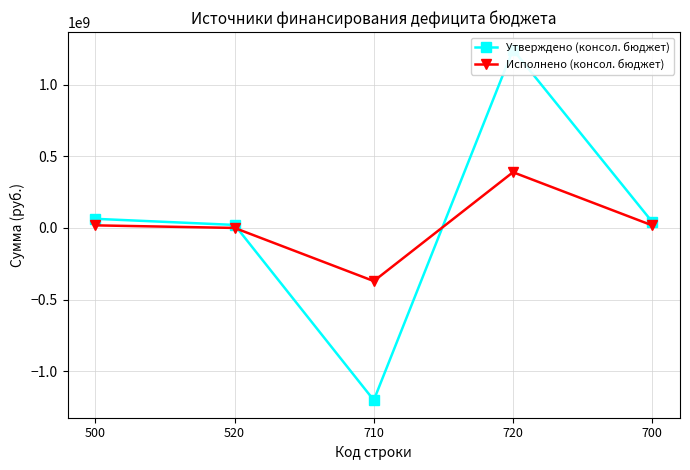

What is the difference between the second highest and second lowest values in the Исполнено (консол. бюджет) series?

18001777.8